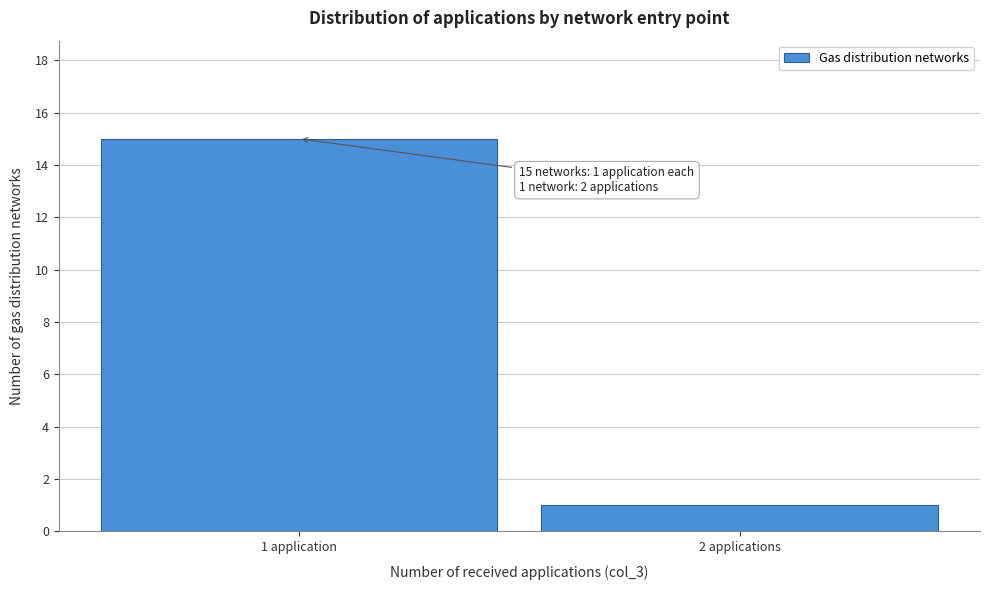

Reading left to right, transcribe all the data shown in this chart.

1 application=15	2 applications=1